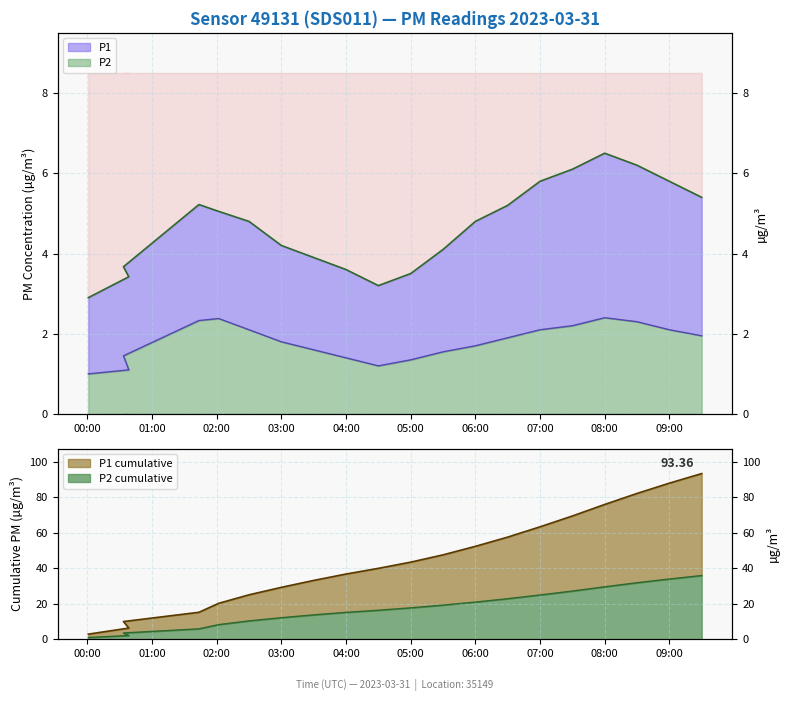

Reading right to left, what are all the values shown in this chart?

P1: 5.4	5.8	6.2	6.5	6.1	5.8	5.2	4.8	4.1	3.5	3.2	3.6	3.9	4.2	4.8	5.0	5.2	3.7	3.4	2.9
P2: 1.9	2.1	2.3	2.4	2.2	2.1	1.9	1.7	1.6	1.4	1.2	1.4	1.6	1.8	2.1	2.4	2.3	1.4	1.1	1.0